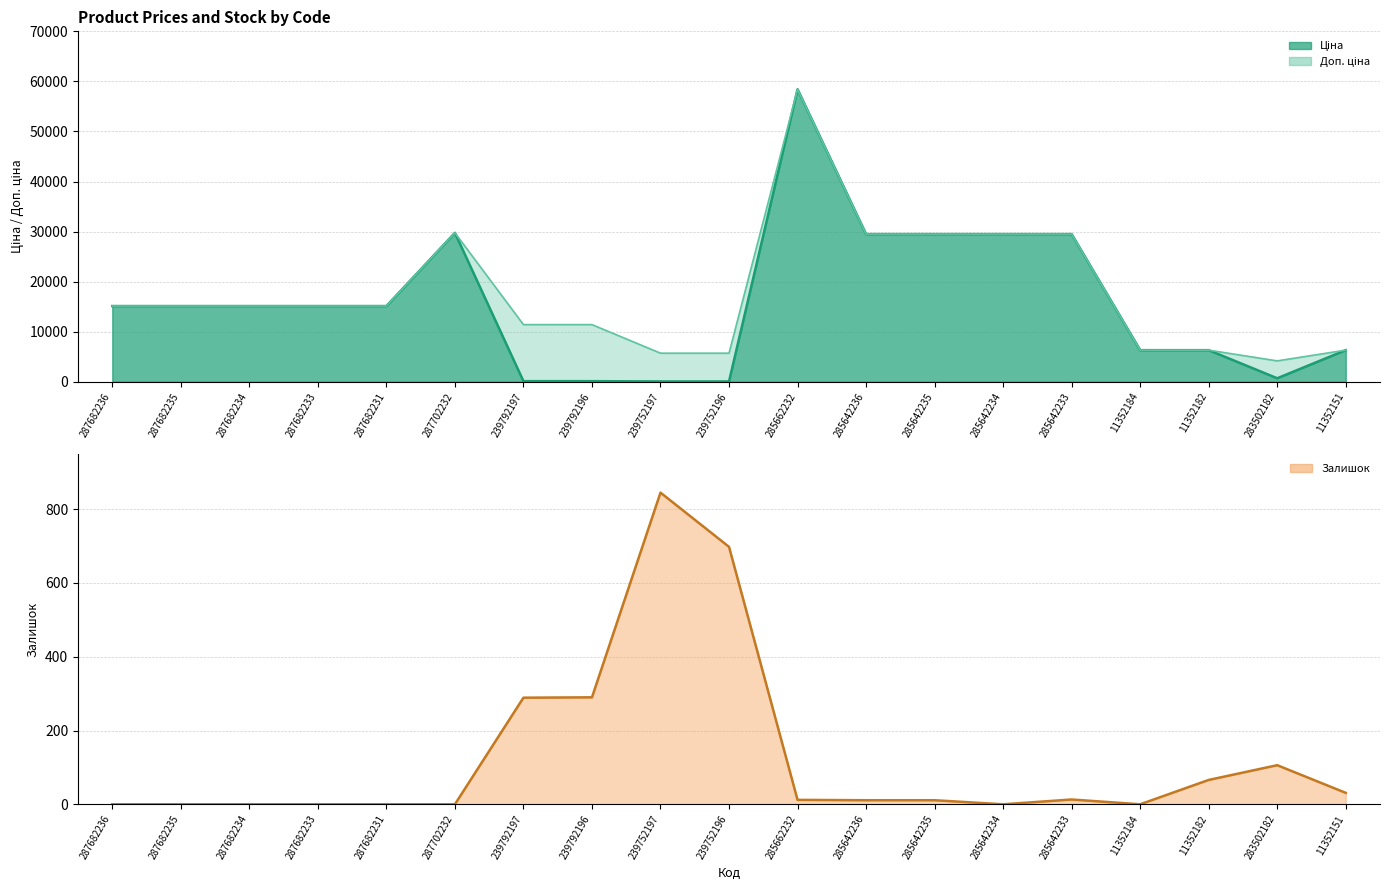

True or false: Доп. ціна and Залишок cross at least once.

False